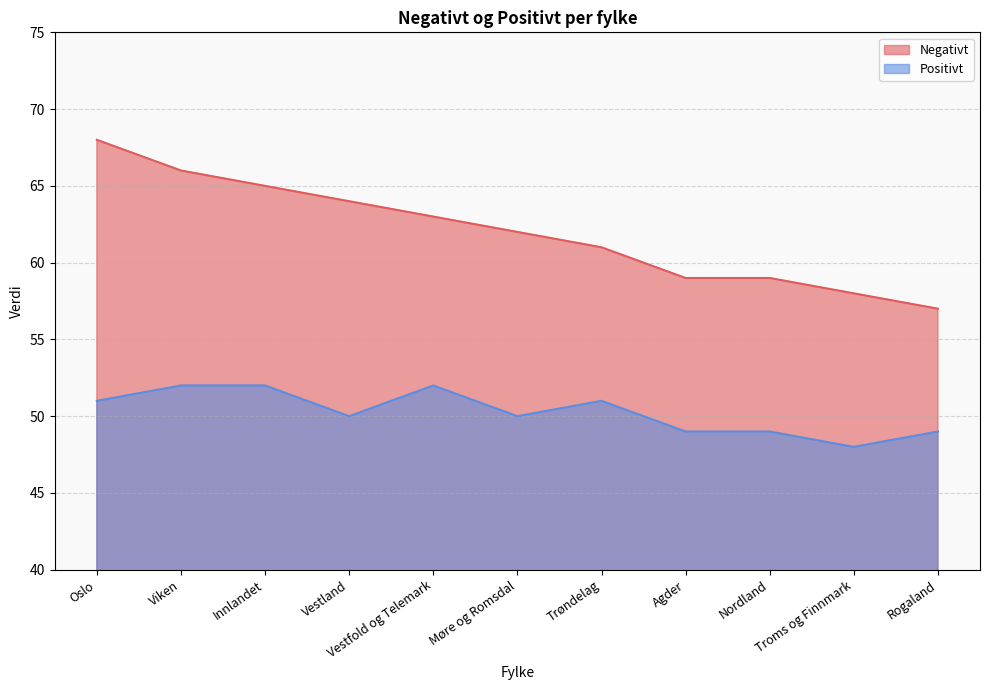

At which label does Positivt first exceed 50?

Oslo